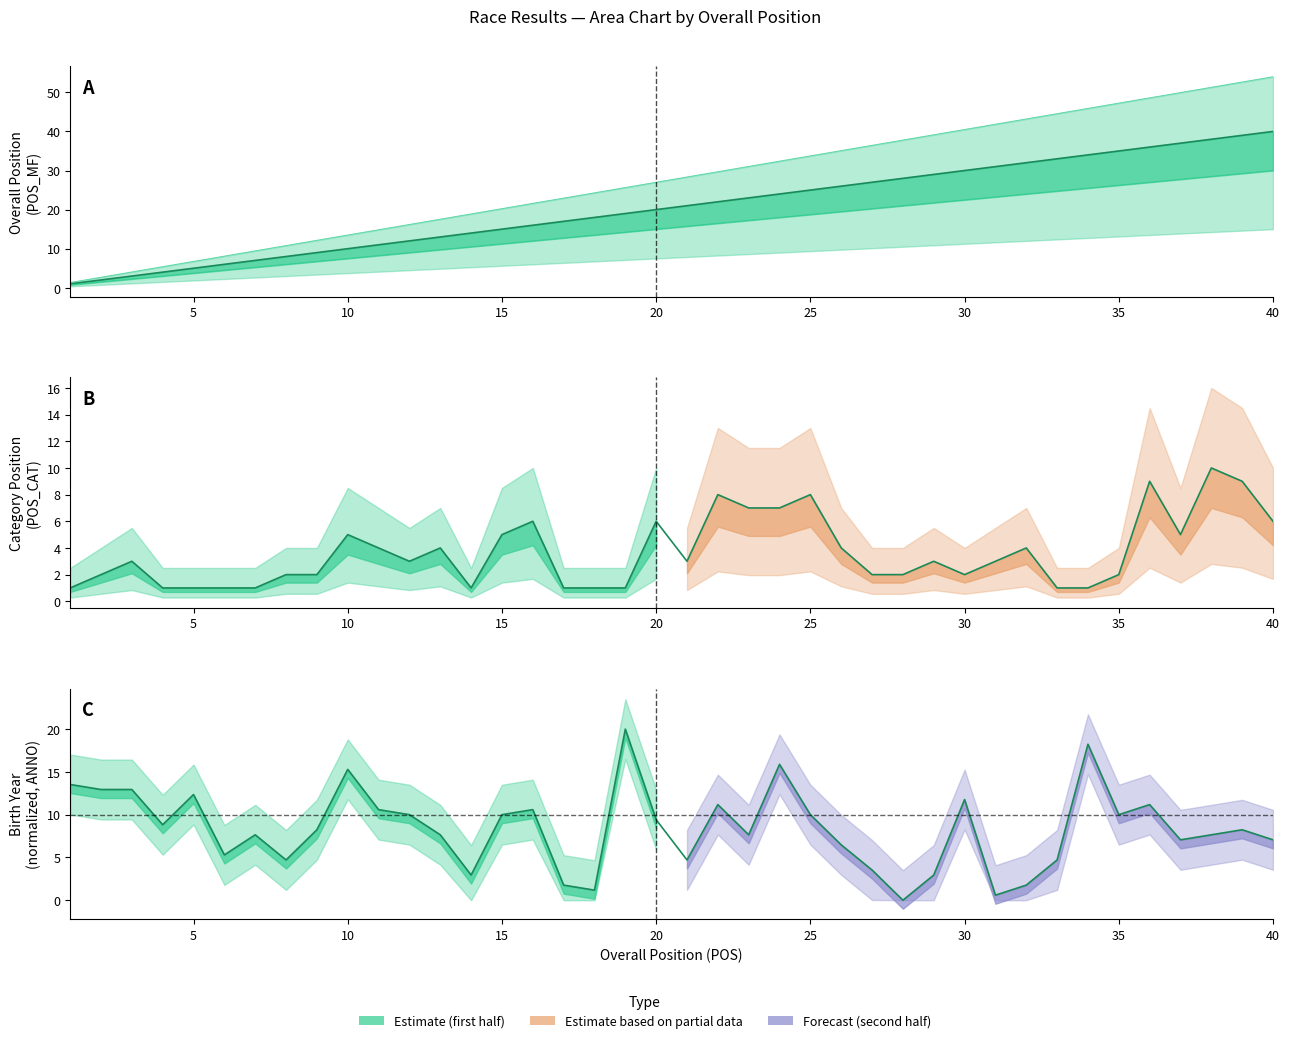

List the series in order of their peak value, lowest first.

POS_CAT, ANNO, POS_MF